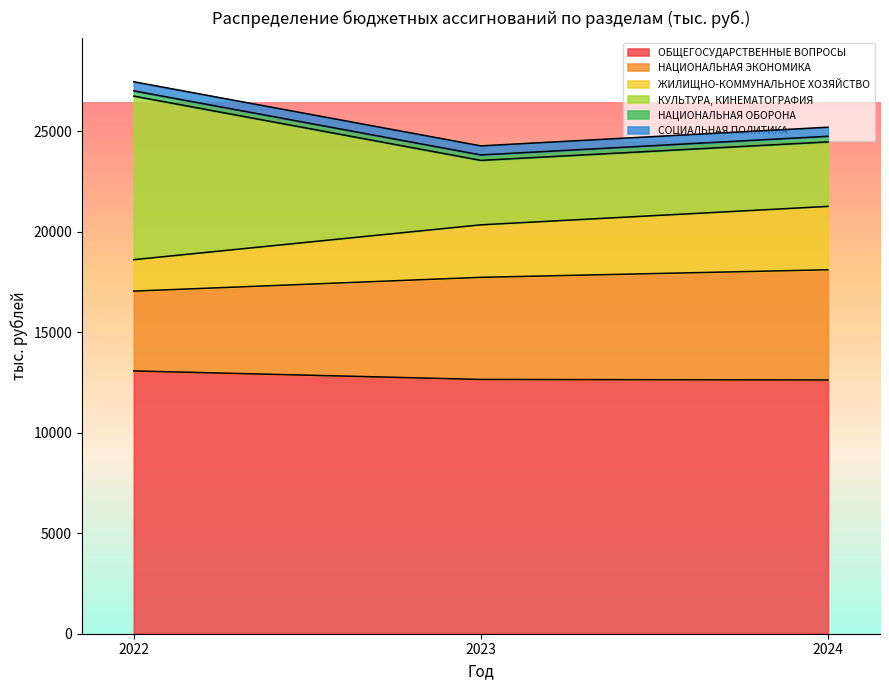

What is the minimum value for ОБЩЕГОСУДАРСТВЕННЫЕ ВОПРОСЫ?

12621.1